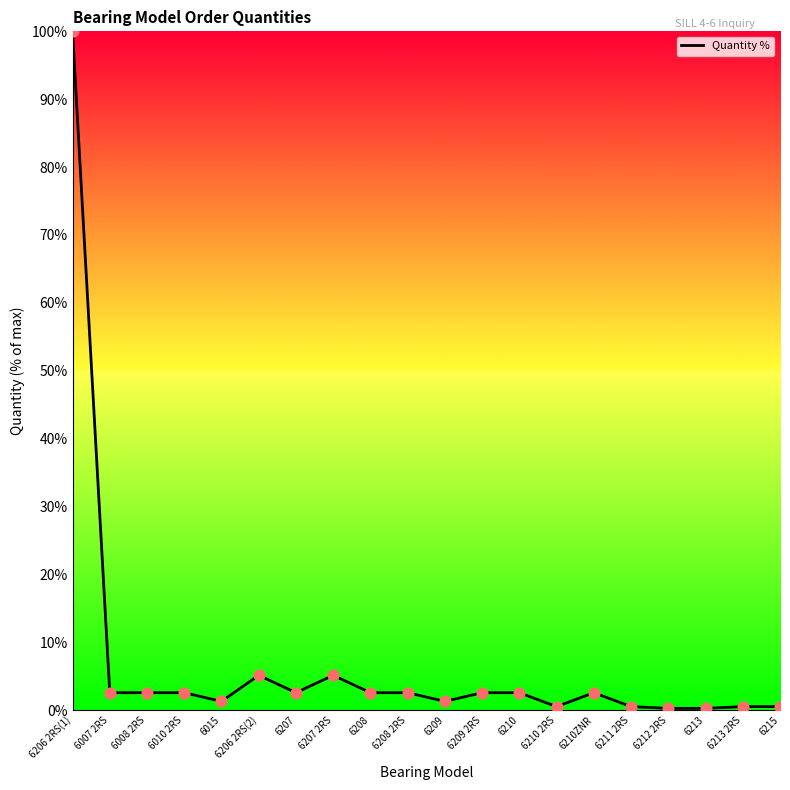

What is the change in value from 6206 2RS(1) to 6008 2RS?

-97.4